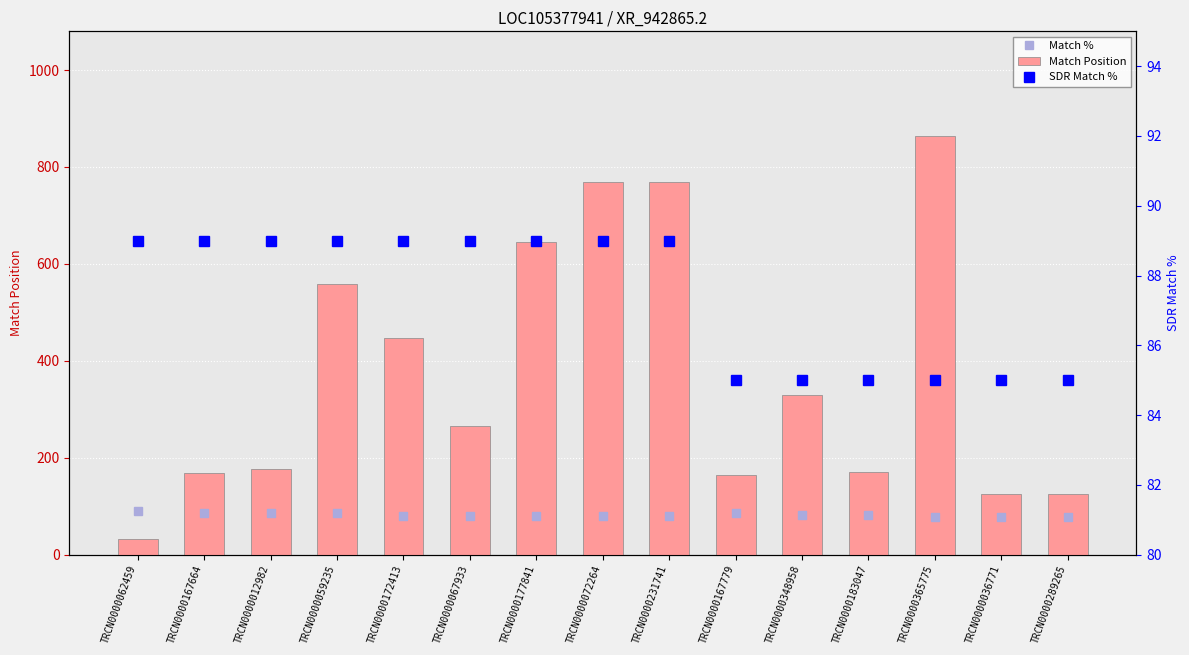

What is the label of the 15th bar from the left?

TRCN0000289265